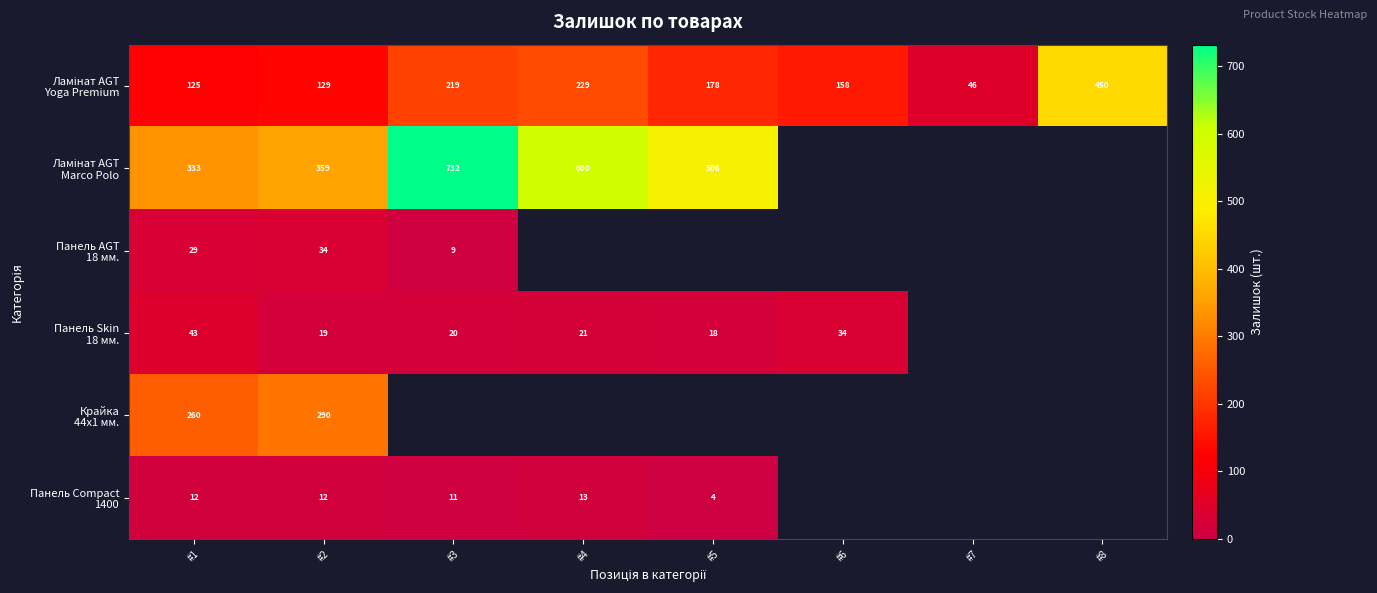

What is the difference between the highest and lowest values at #2?

347